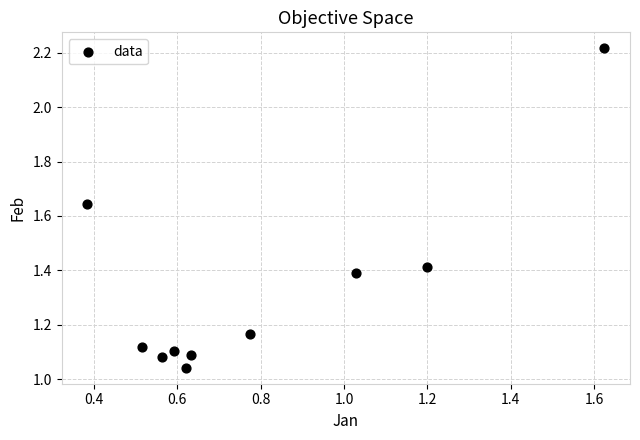

What is the average X value?

0.8